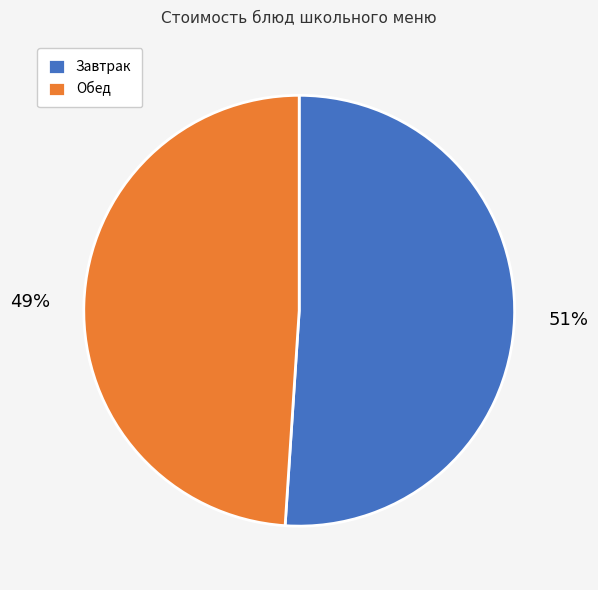

Between Завтрак and Обед, which is larger?

Завтрак